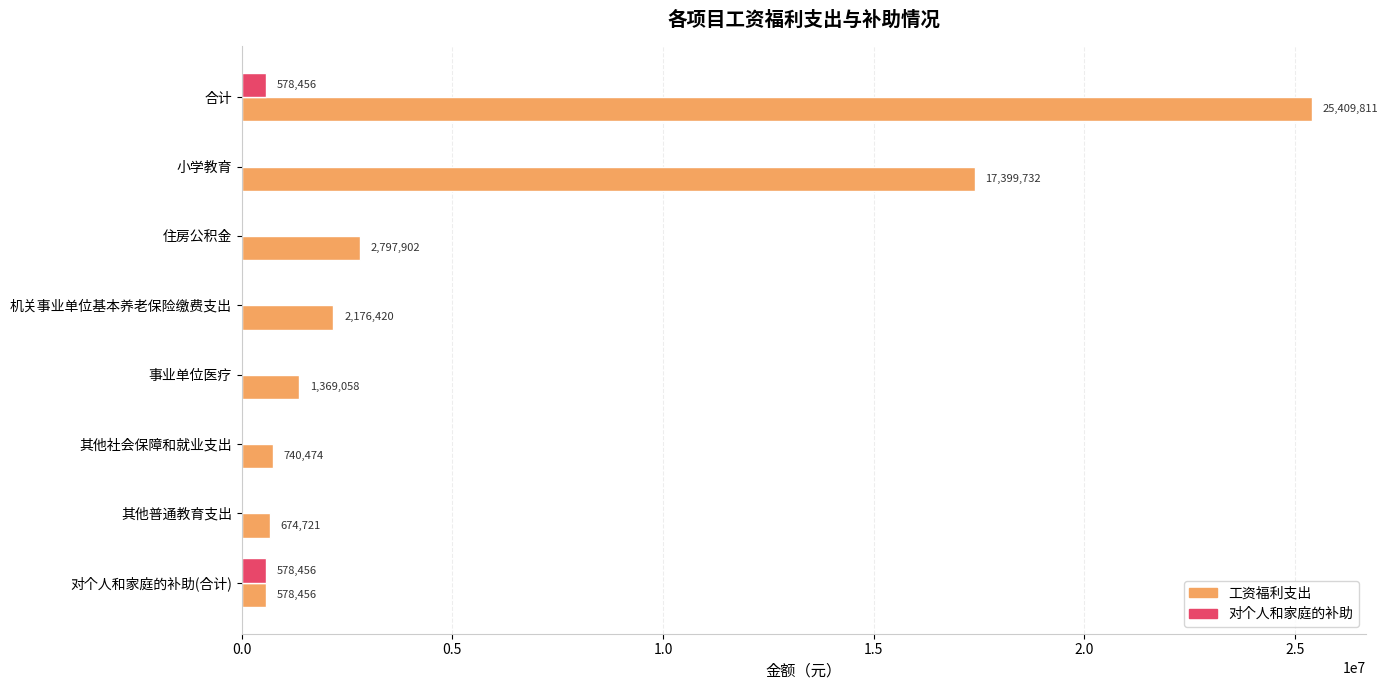

Which category has the highest value across all series?

合计